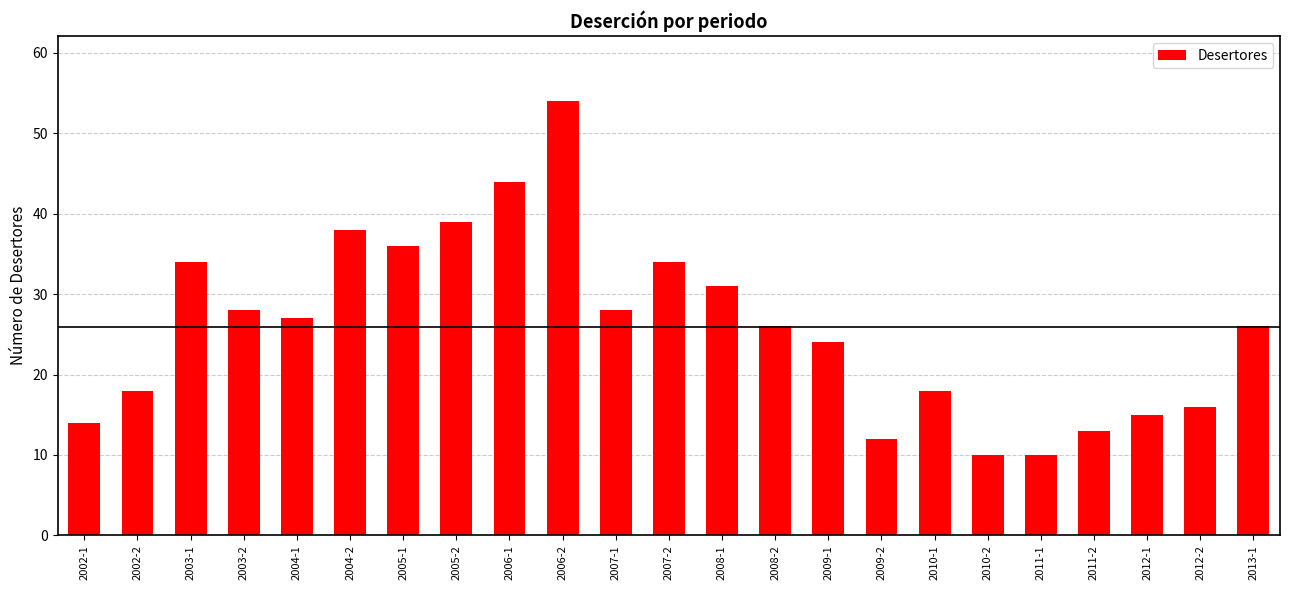

What is the sum of the values at 2003-2 and 2012-2?

44